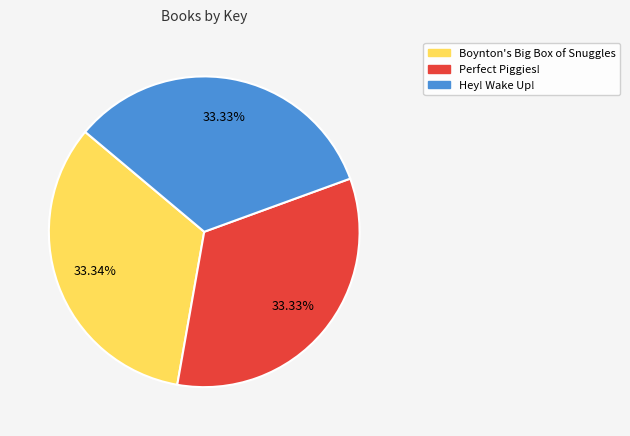

Approximately how many times larger is the value at Boynton's Big Box of Snuggles compared to Perfect Piggies!?

1.0